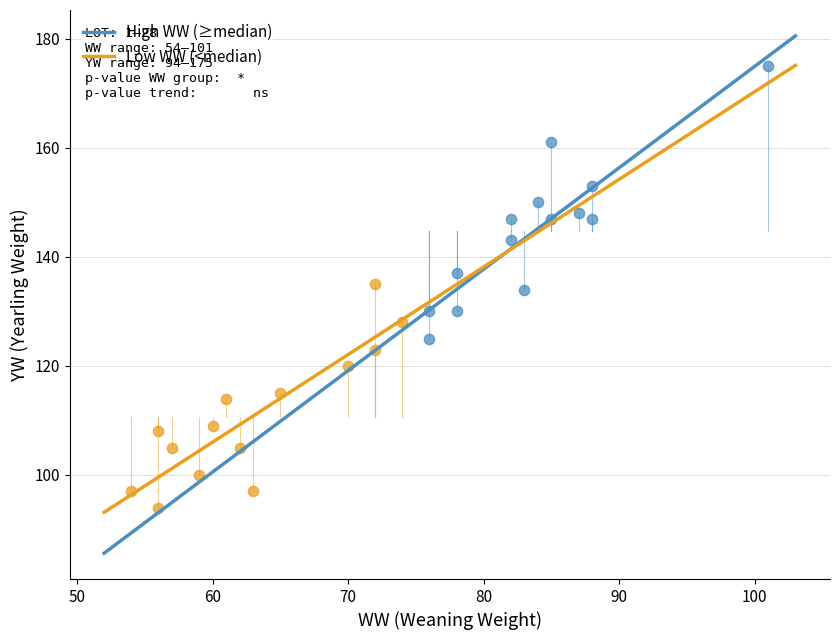

Which series reaches the maximum Y coordinate?

High WW (≥median)